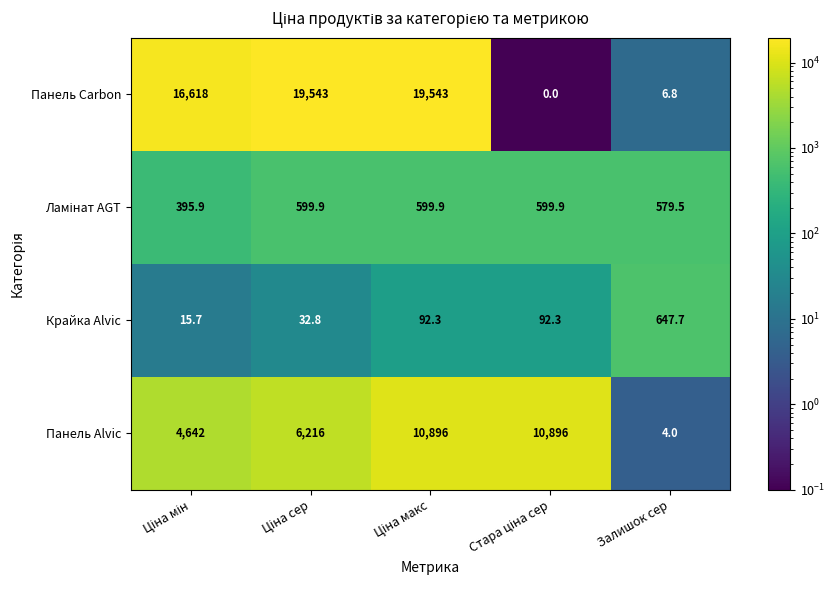

Which series has the widest spread of values?

Панель Carbon